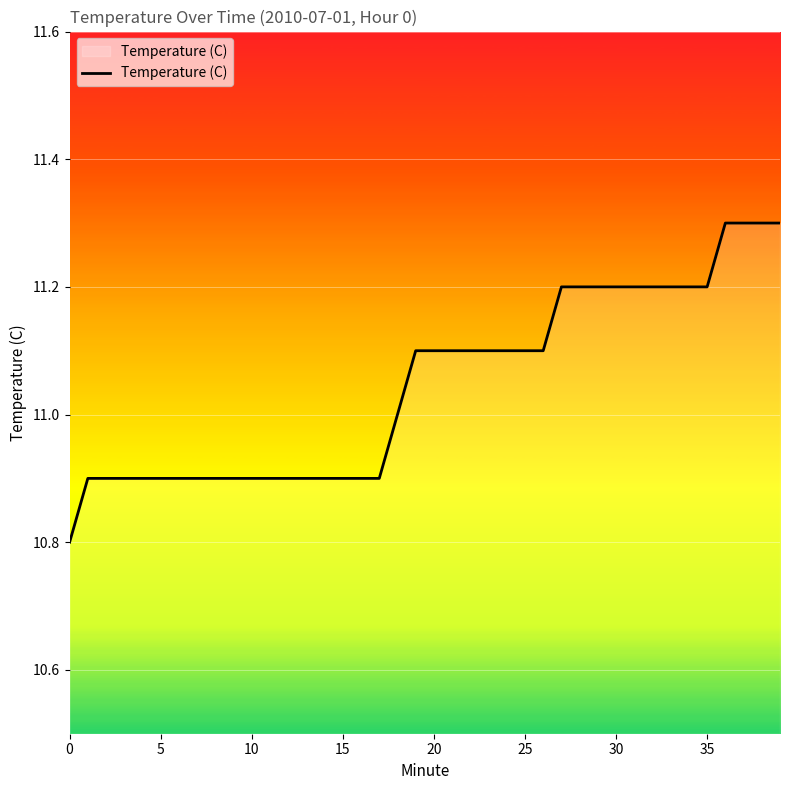

How many lines are shown in the chart?

1